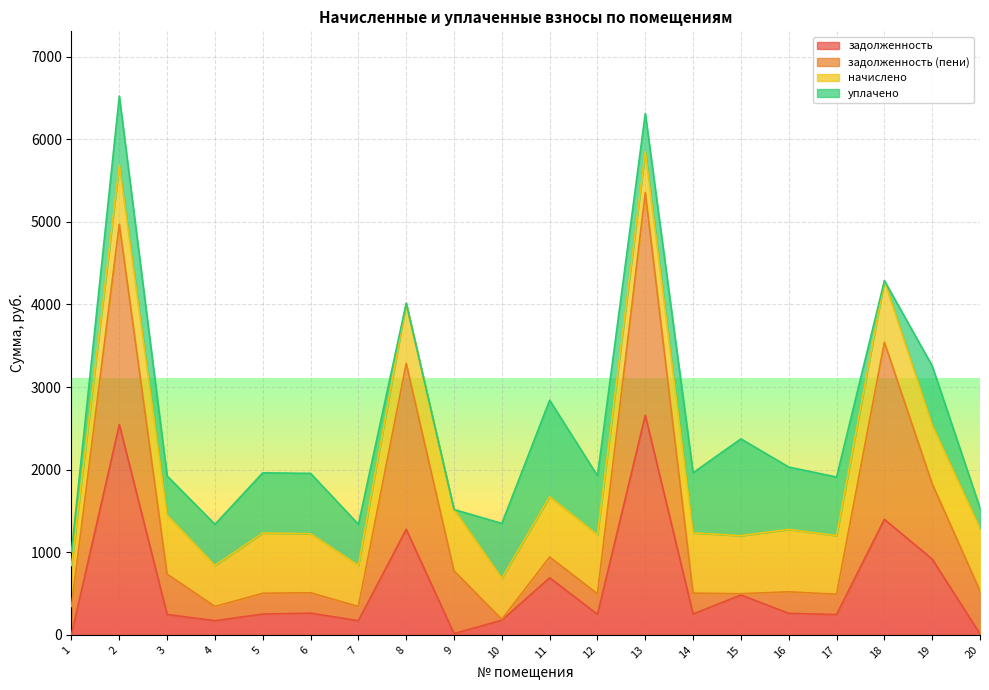

What is the maximum value for задолженность?

2658.6